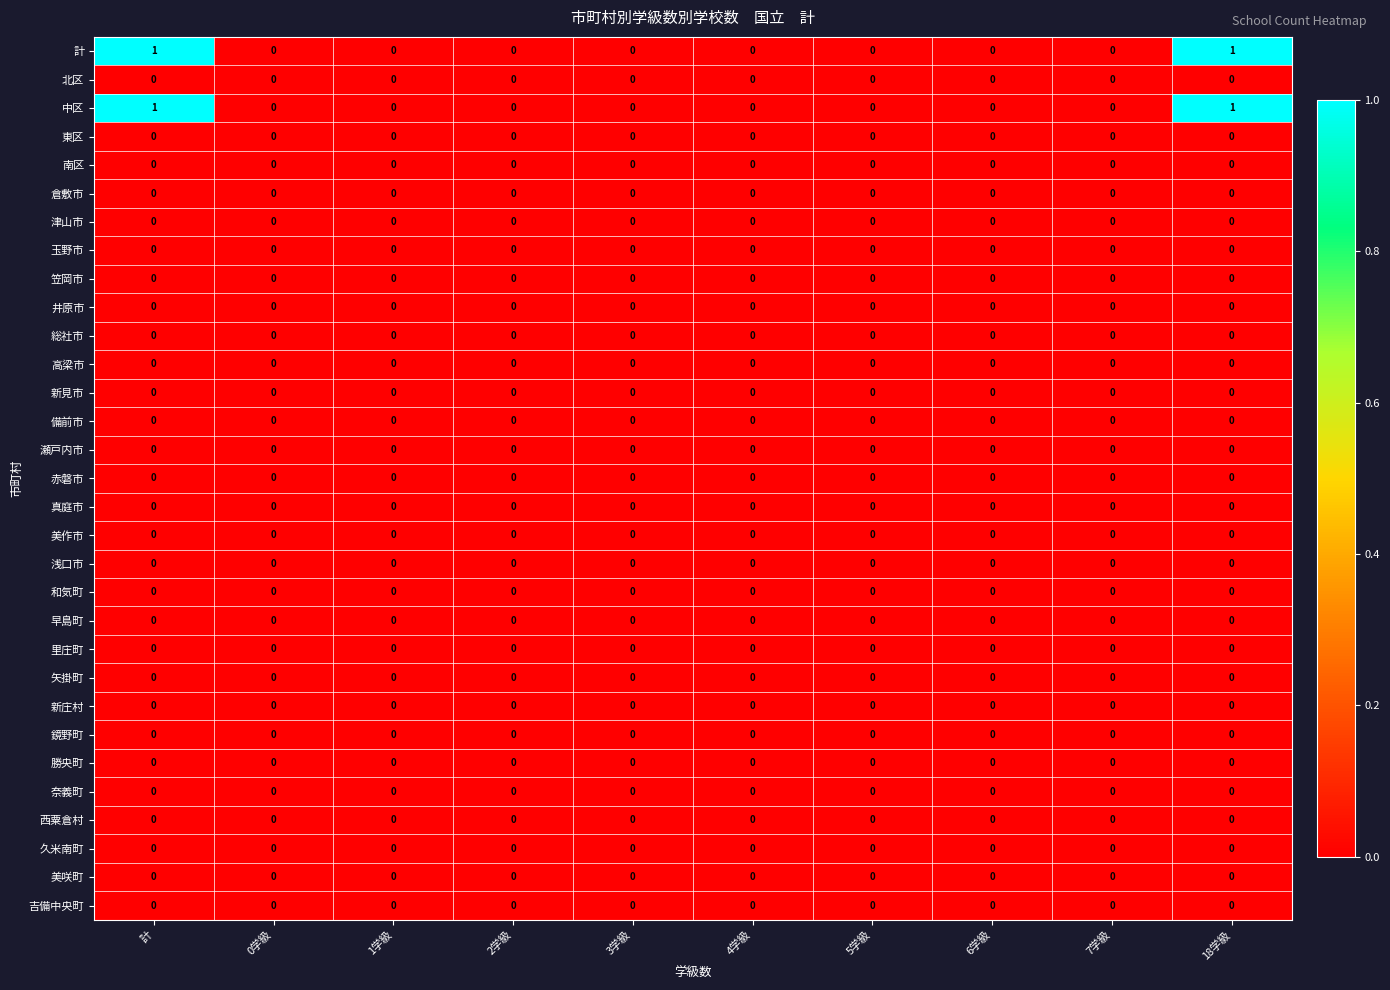

The value of 瀬戸内市 at 5学級 is 0. True or false?

True